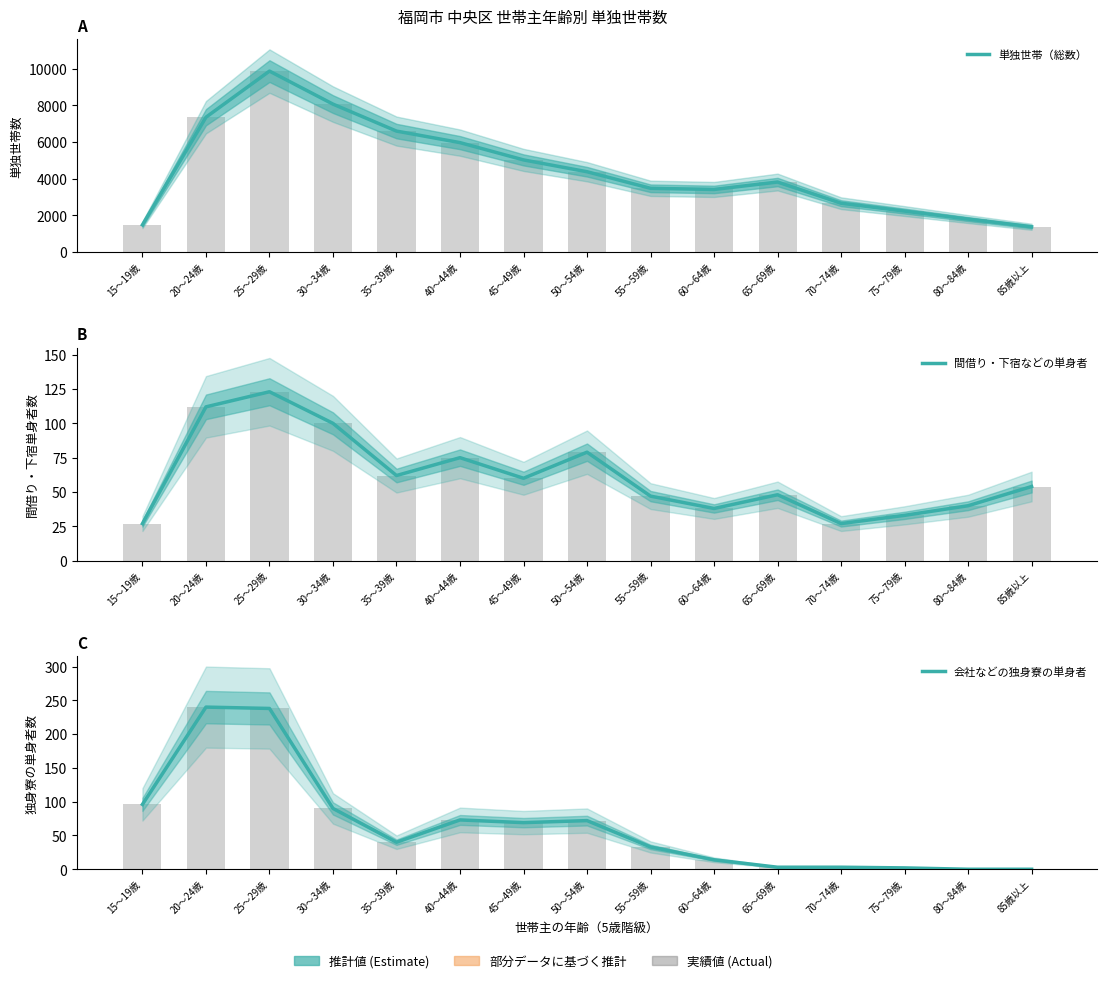

At how many categories does at least one series exceed 9007?

1